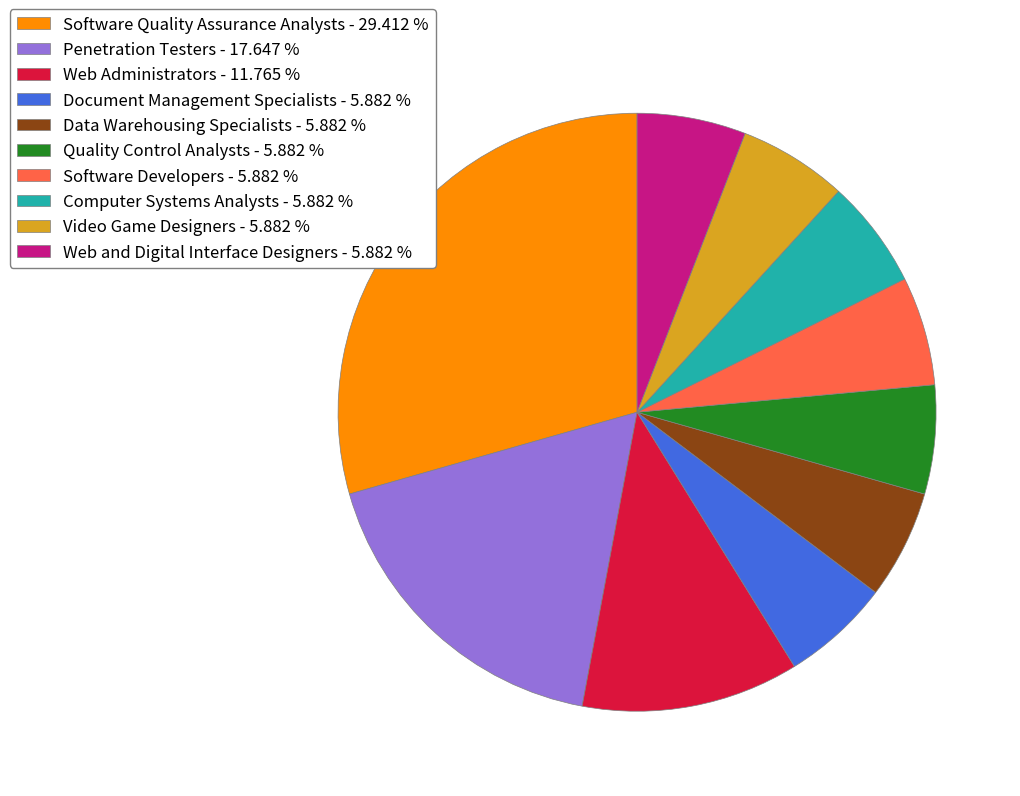

Do Document Management Specialists - 5.882 % and Penetration Testers - 17.647 % together represent more than half of the pie?

No